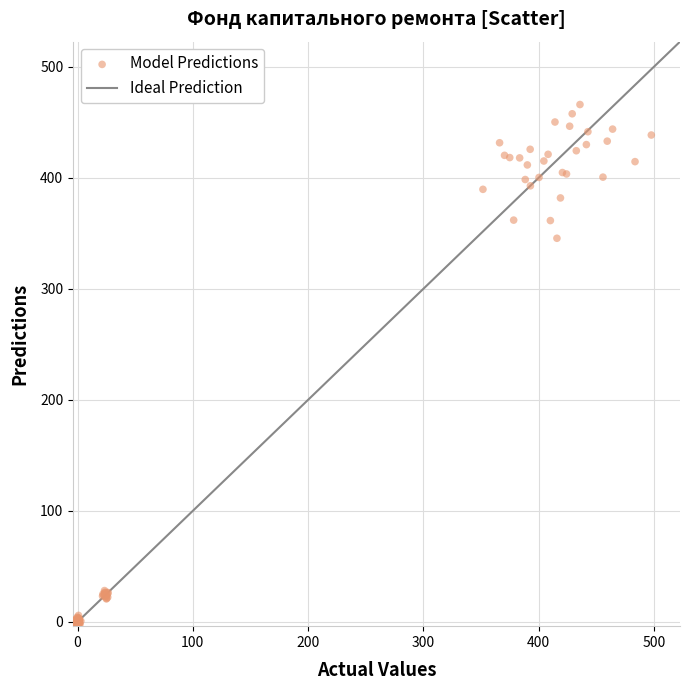

What Y value in the scatter plot is closest to 231?

345.6